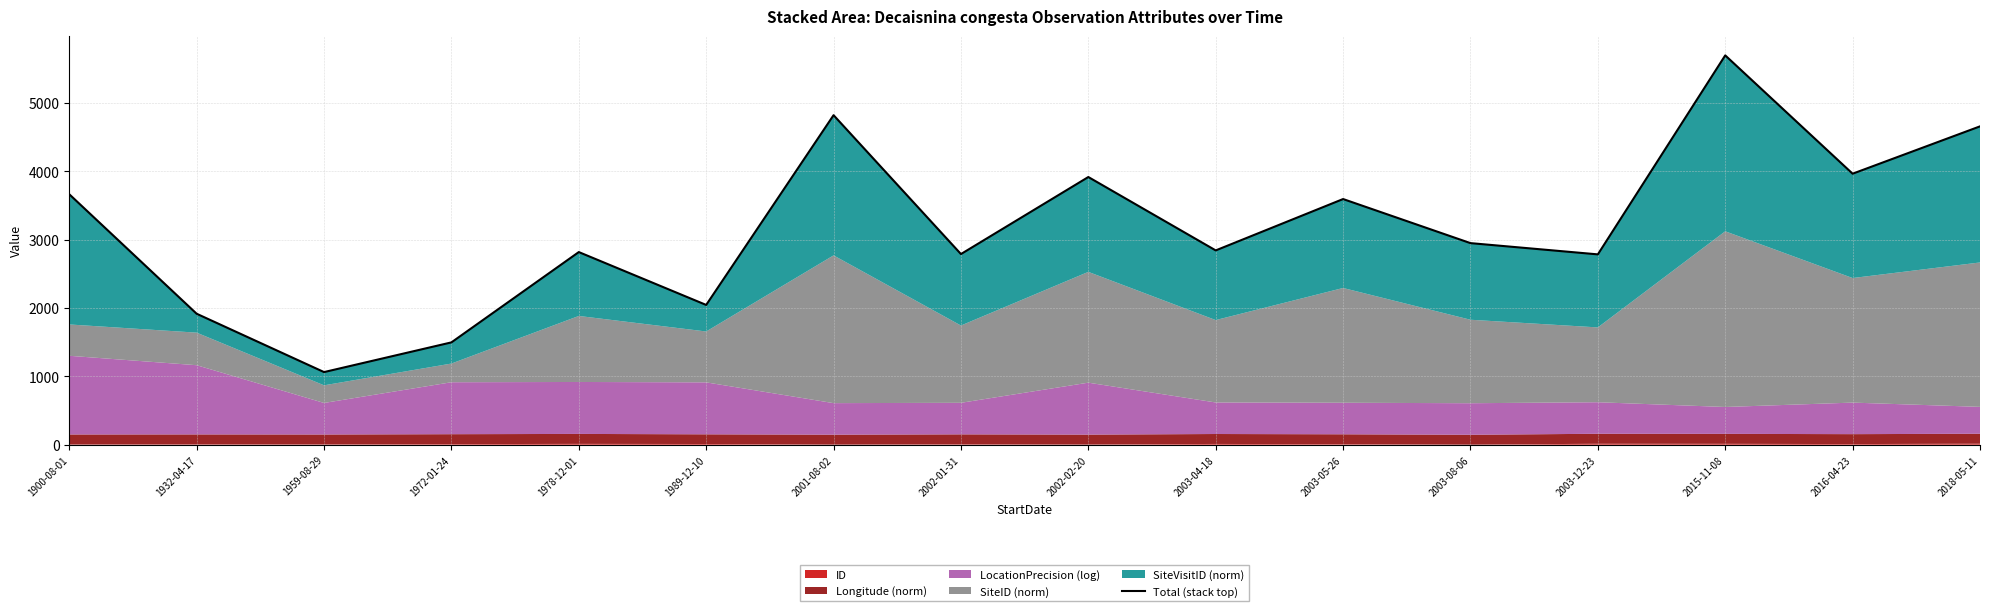

True or false: there are more than 1 points higher than both neighbors.

True